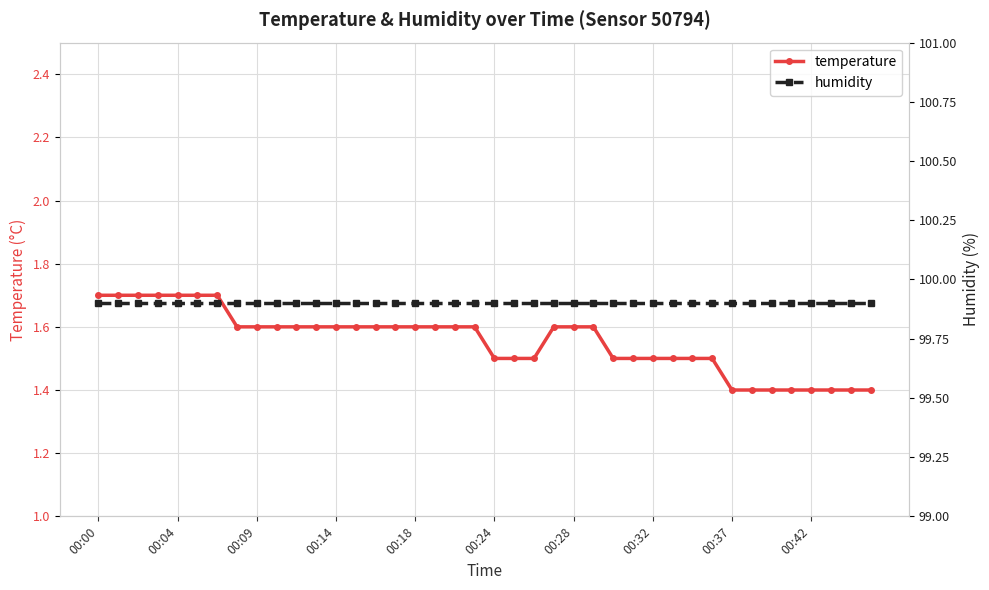

What value does the temperature series have at 00:14?

1.6